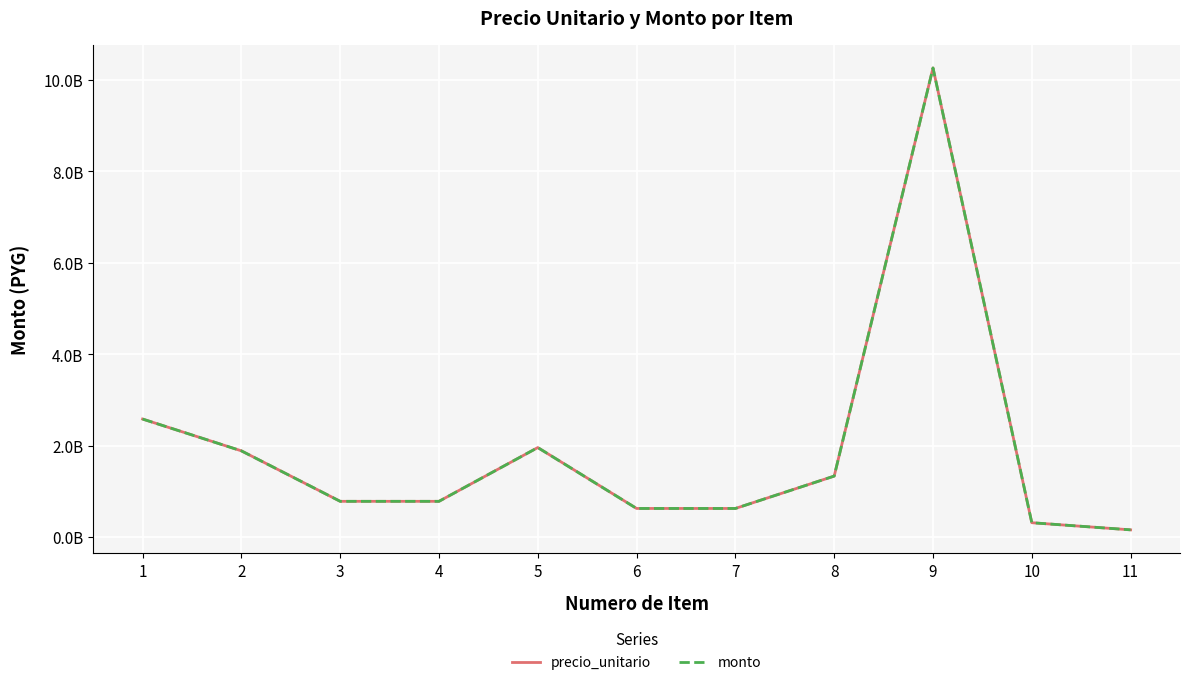

Does the chart display data point markers on the line(s)?

No